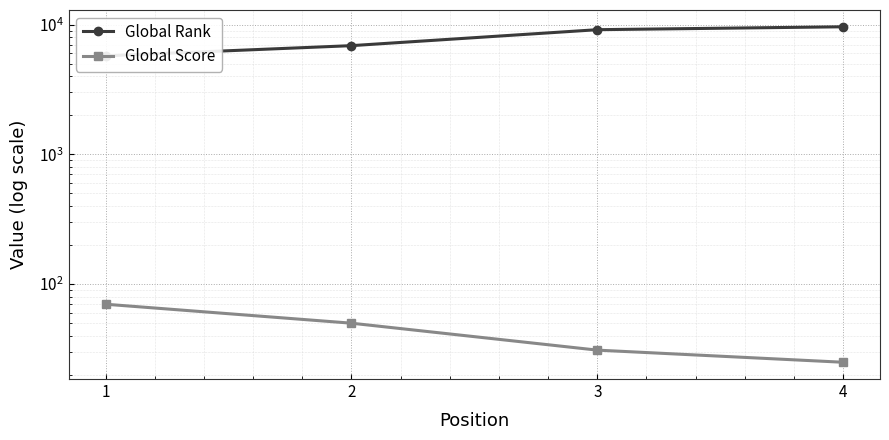

Where does the Global Score series first go above 50?

1